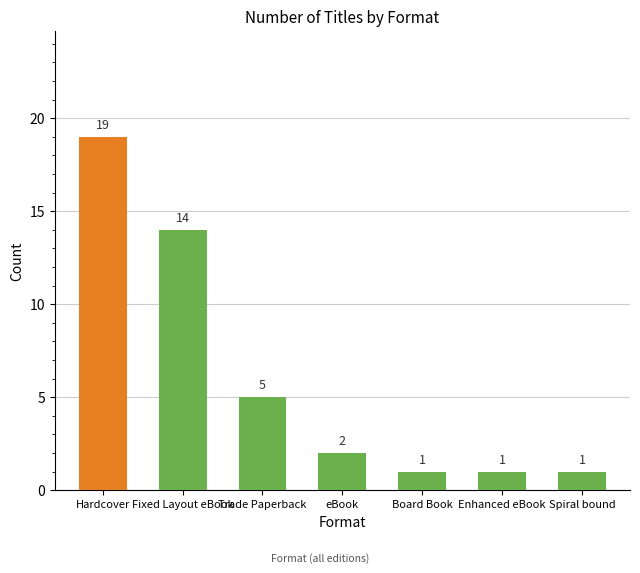

What is the minimum value shown in the chart?

1